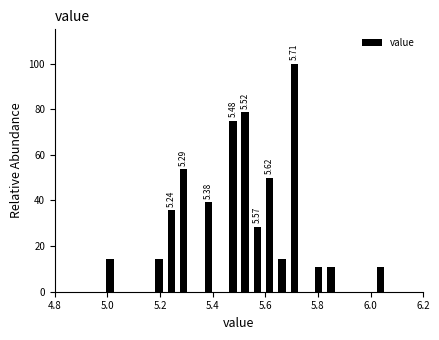

Read against the x-axis, roughly where is the centre of the tallest bar?

5.72